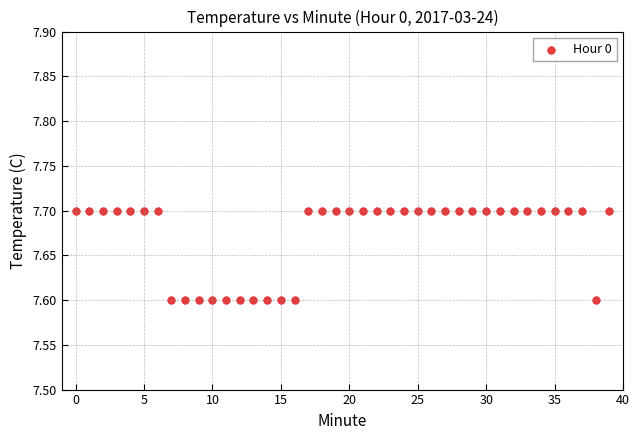

How many points are shown in the scatter plot?

40